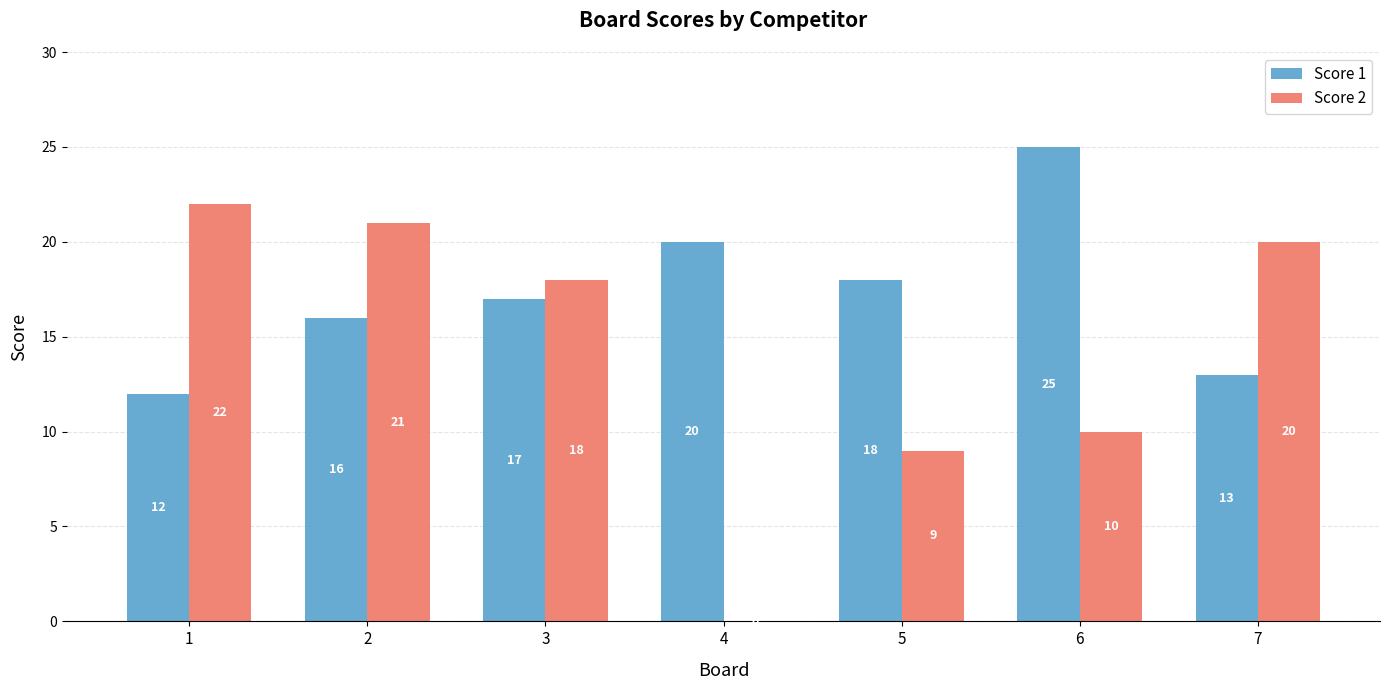

How many distinct data groups are displayed?

2